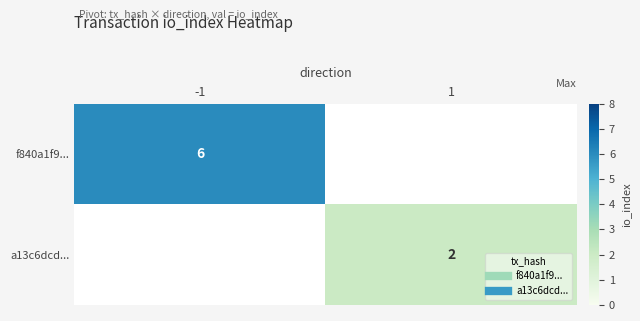

How many data points does each series have?

2